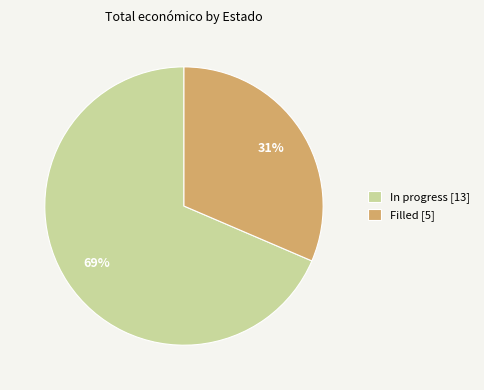

To the nearest percent, what is the average slice percentage?

50%